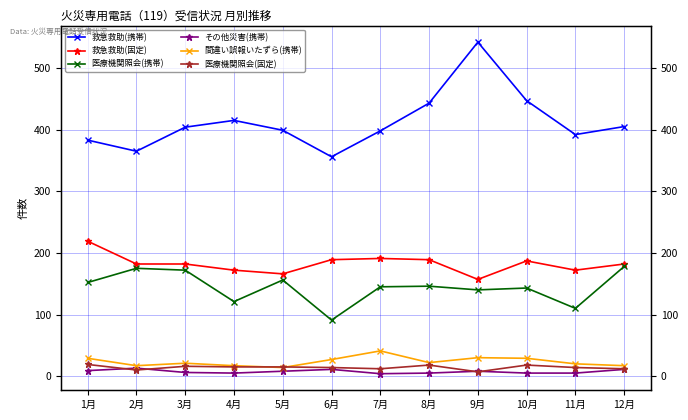

Reading left to right, list all the values displayed in this chart.

救急救助(携帯): 383	365	404	415	399	356	398	443	542	447	392	405
救急救助(固定): 219	182	182	172	166	189	191	189	157	187	172	182
医療機関照会(携帯): 152	175	172	121	156	91	145	146	140	143	110	178
その他災害(携帯): 9	13	6	5	8	11	4	5	8	5	5	11
間違い誤報いたずら(携帯): 29	17	21	17	14	27	41	22	30	29	20	17
医療機関照会(固定): 19	10	16	15	15	14	12	18	7	18	14	12